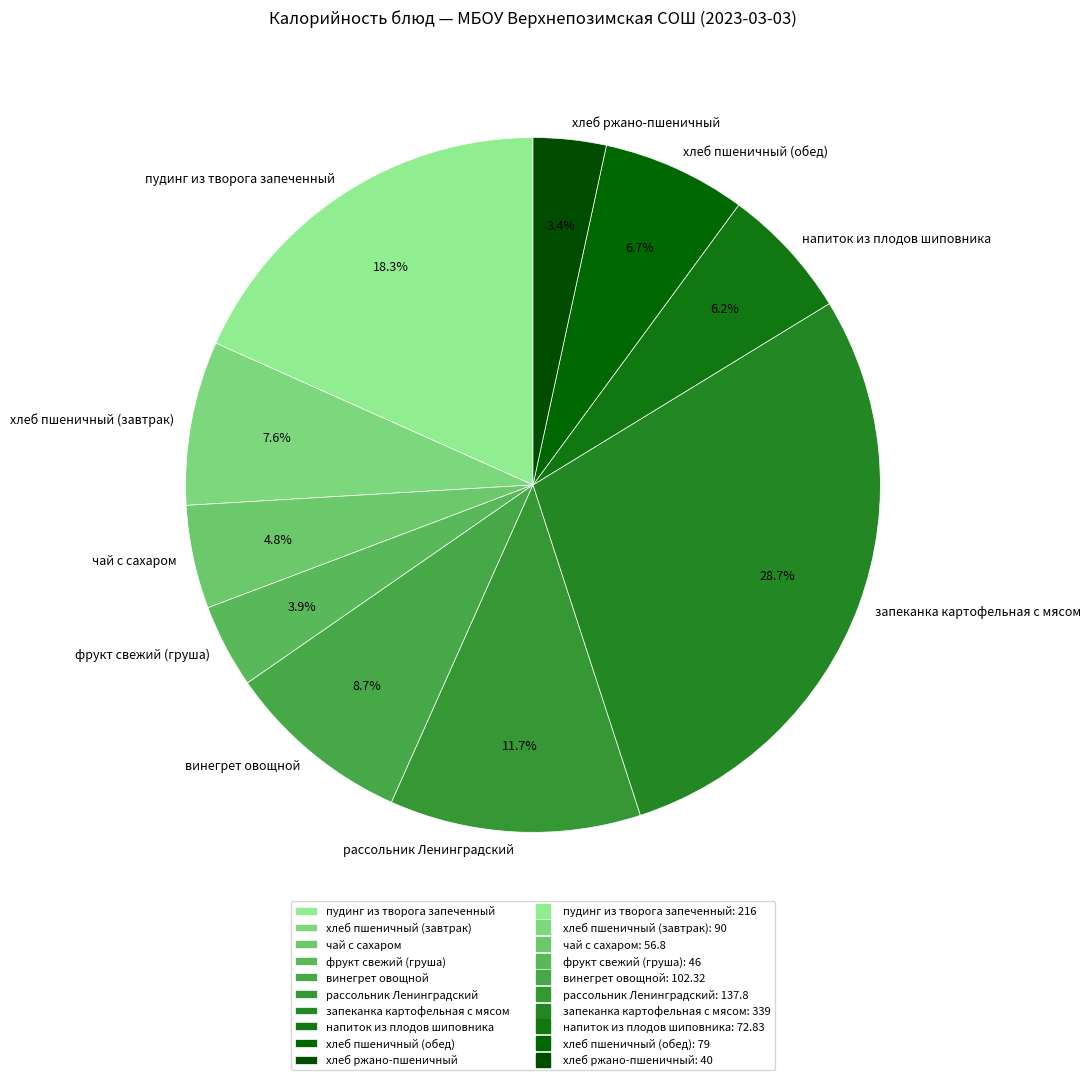

To the nearest percent, what percentage of the pie is запеканка картофельная с мясом?

29%